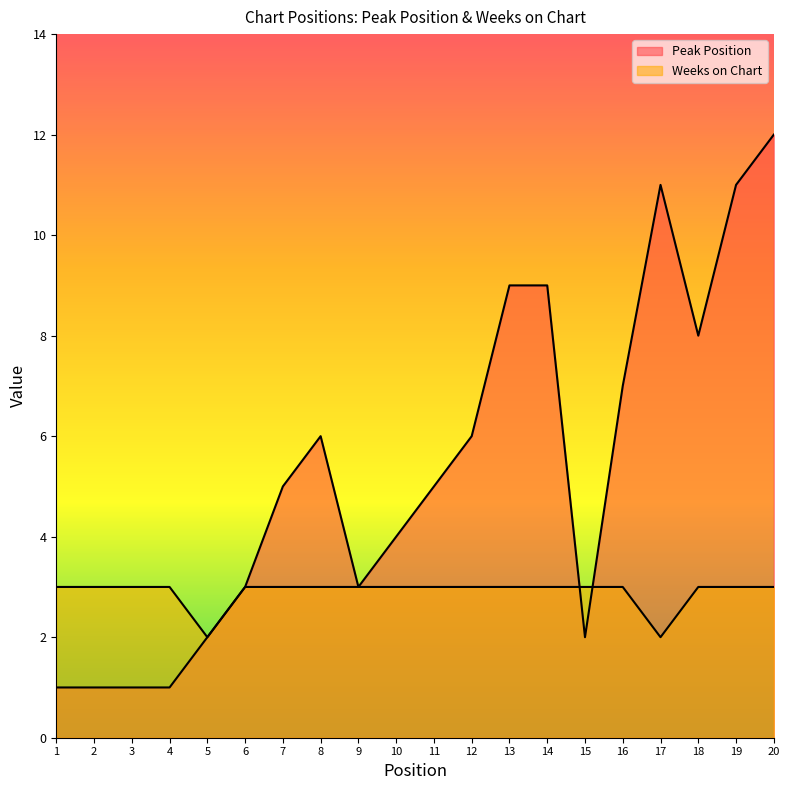

Which series has the largest total across all categories?

Peak Position